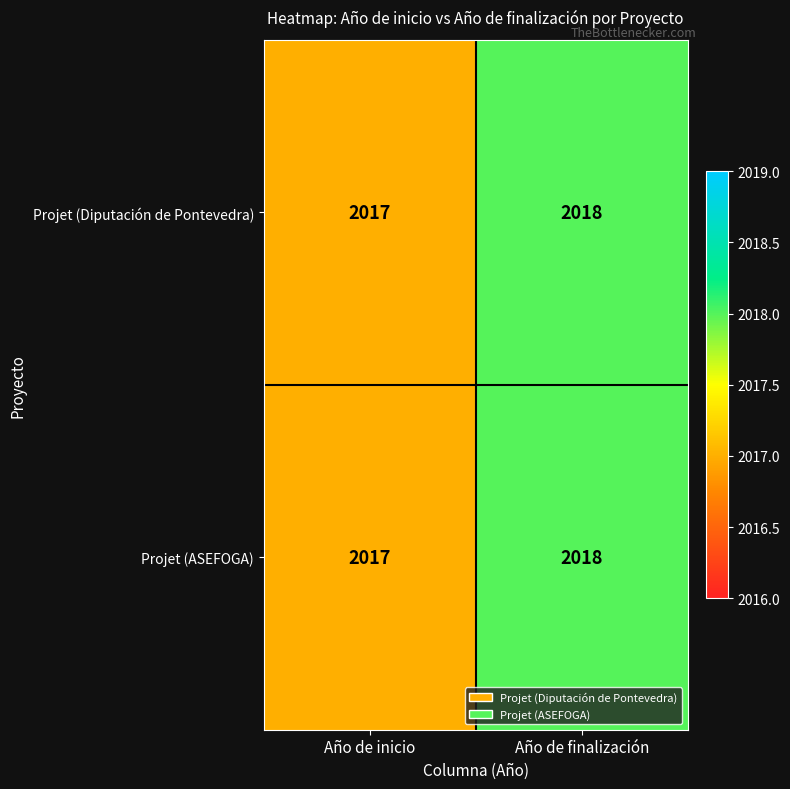

Is it true that Projet (ASEFOGA) equals 440 at Año de inicio?

False